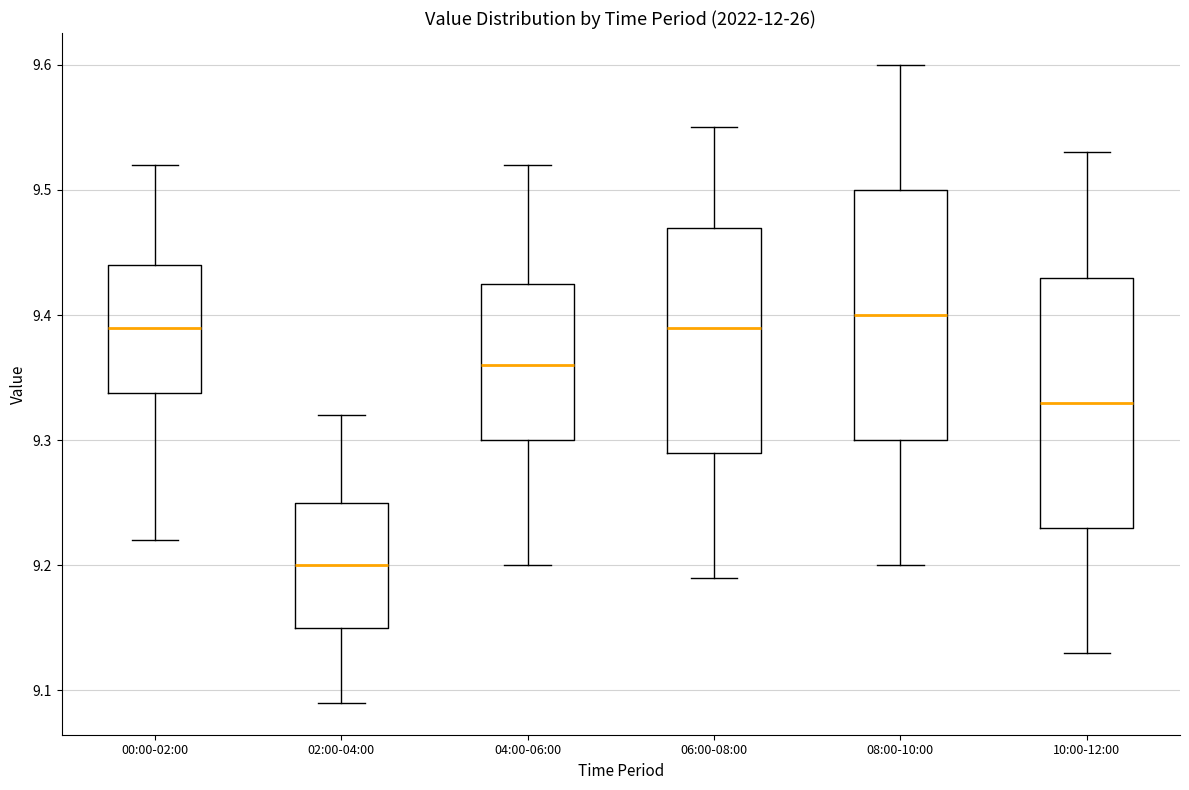

Reading left to right, read every box against the y-axis: the position of its median line, the range the box covers, and the ends of its whiskers. The values are not printed on the chart, so give them approximately, as read against the axis.

00:00-02:00: median 9.39, box 9.34 to 9.44, whiskers 9.22 to 9.52
02:00-04:00: median 9.20, box 9.15 to 9.25, whiskers 9.09 to 9.32
04:00-06:00: median 9.36, box 9.30 to 9.43, whiskers 9.20 to 9.52
06:00-08:00: median 9.39, box 9.29 to 9.47, whiskers 9.19 to 9.55
08:00-10:00: median 9.40, box 9.30 to 9.50, whiskers 9.20 to 9.60
10:00-12:00: median 9.33, box 9.23 to 9.43, whiskers 9.13 to 9.53